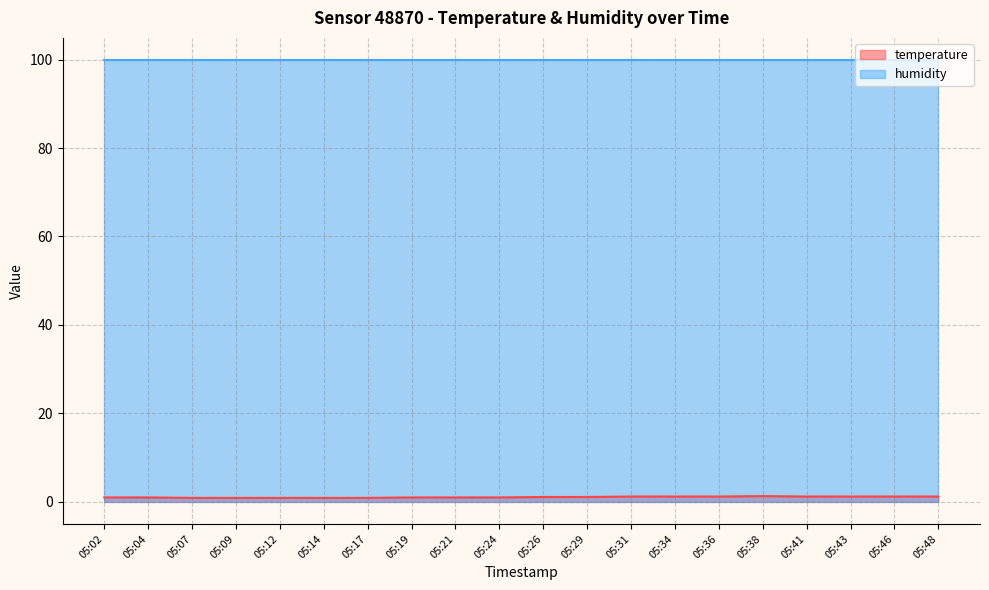

Does the chart display data point markers on the line(s)?

No